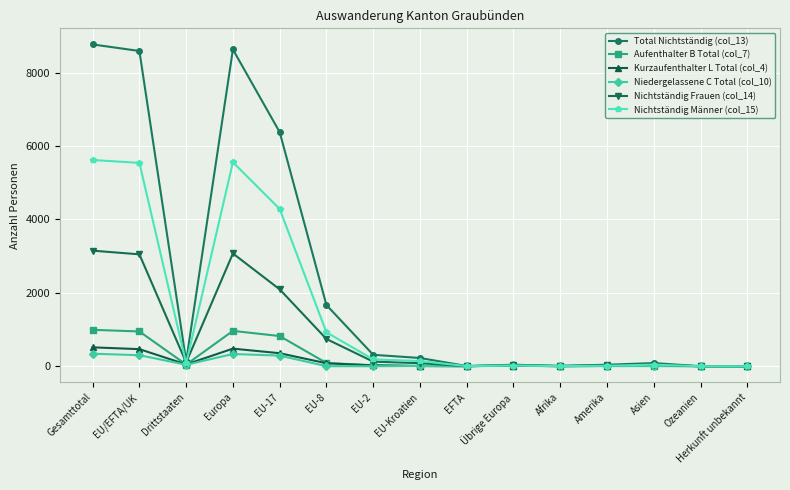

What are all the series names shown in the legend?

Total Nichtständig (col_13), Aufenthalter B Total (col_7), Kurzaufenthalter L Total (col_4), Niedergelassene C Total (col_10), Nichtständig Frauen (col_14), Nichtständig Männer (col_15)